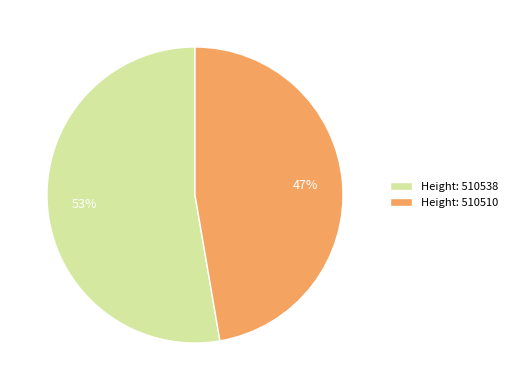

Is the sum of Height: 510538 and Height: 510510 greater than half?

Yes